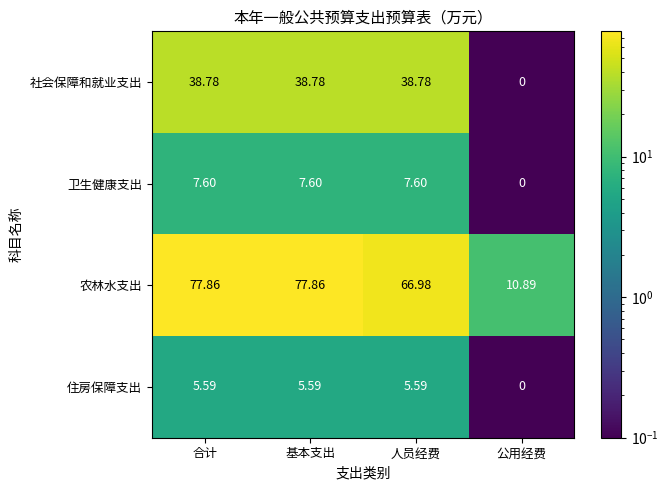

Which series has the widest spread of values?

农林水支出